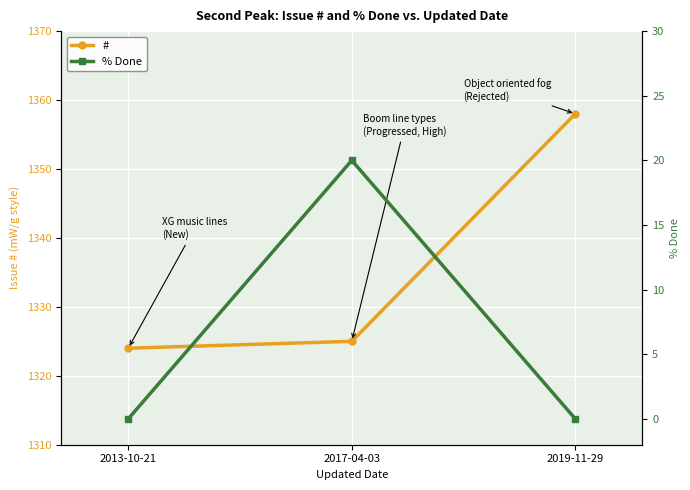

True or false: % Done has a value of 0 at 2019-11-29.

True